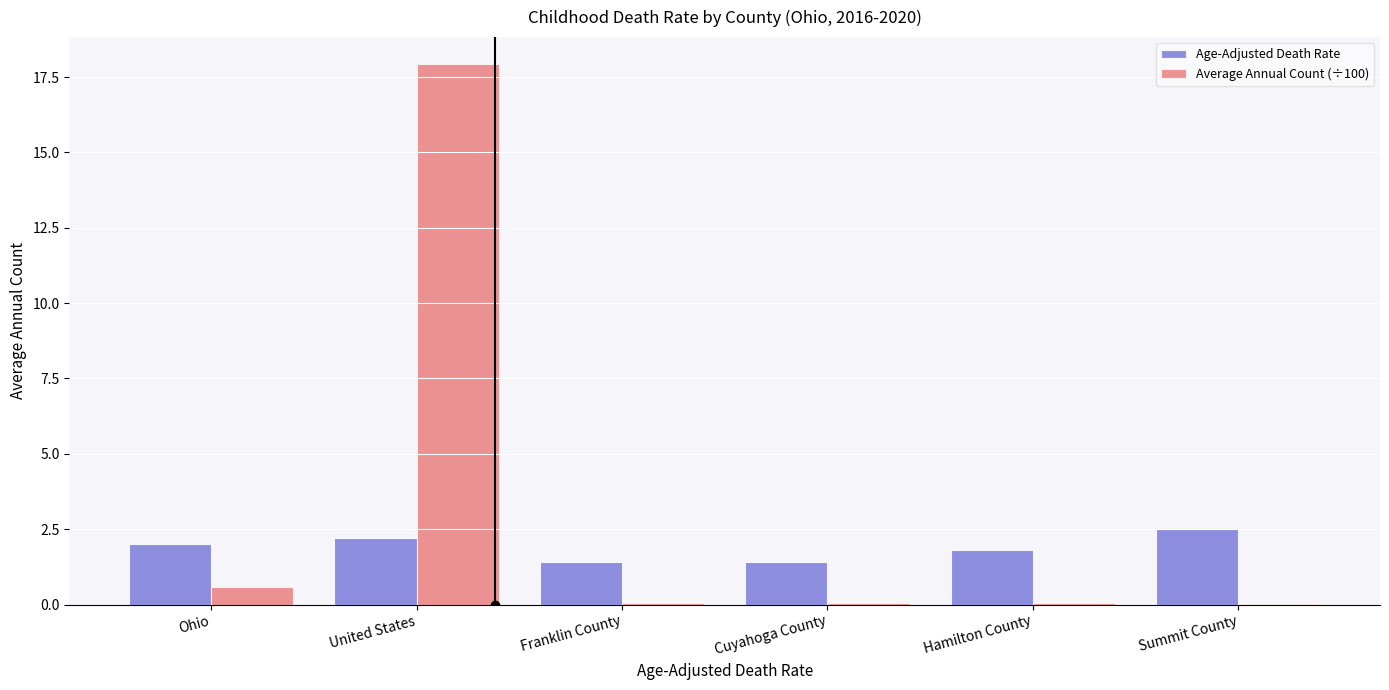

How many groups of bars are there?

6